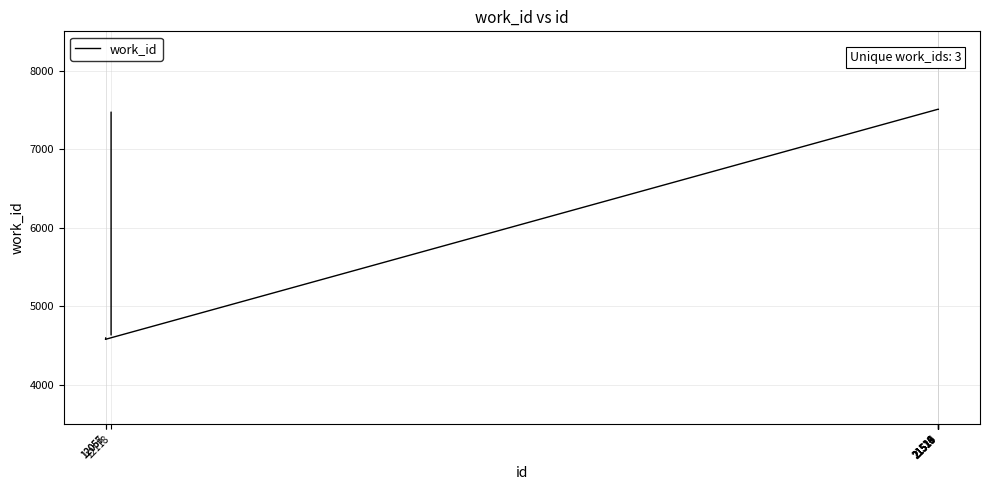

What is the greatest value displayed?

7508